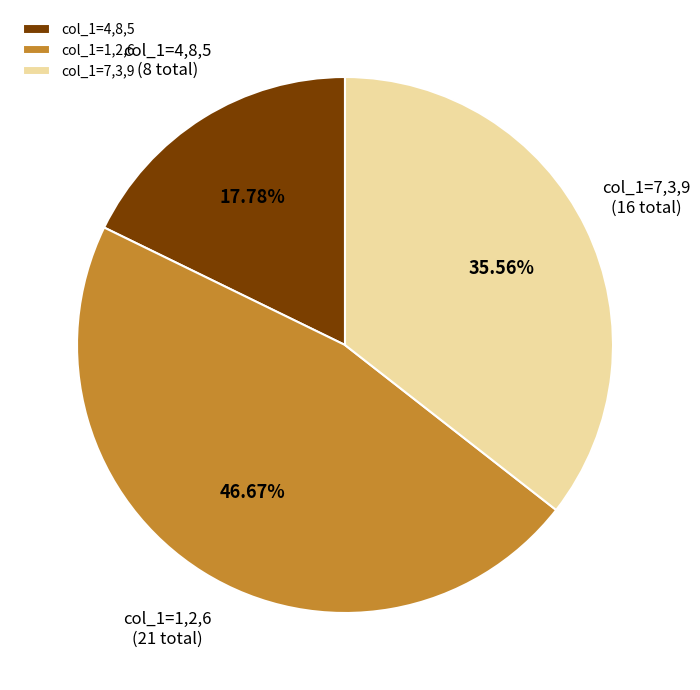

Combined, do col_1=1,2,6 and col_1=7,3,9 account for over 50%?

Yes